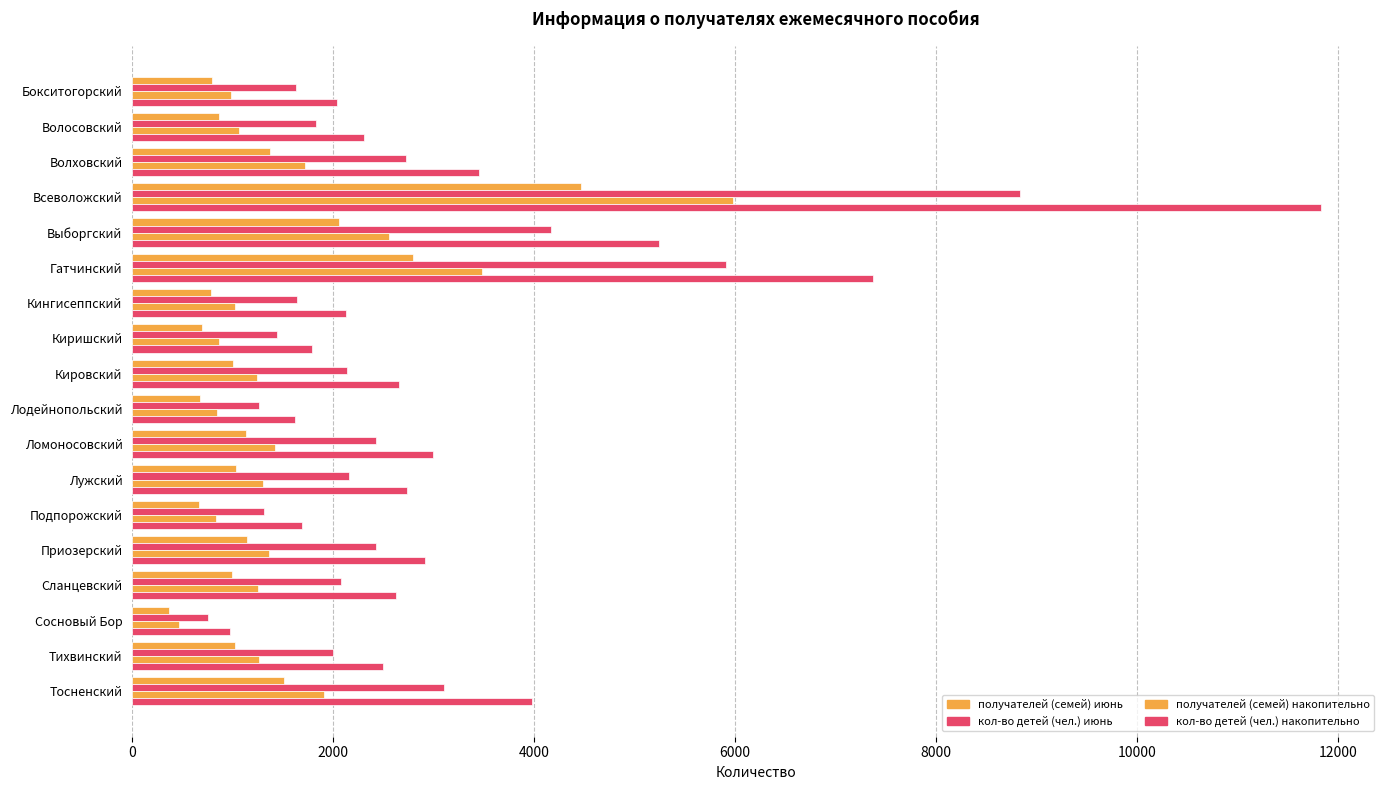

How many categories are shown in the chart?

18